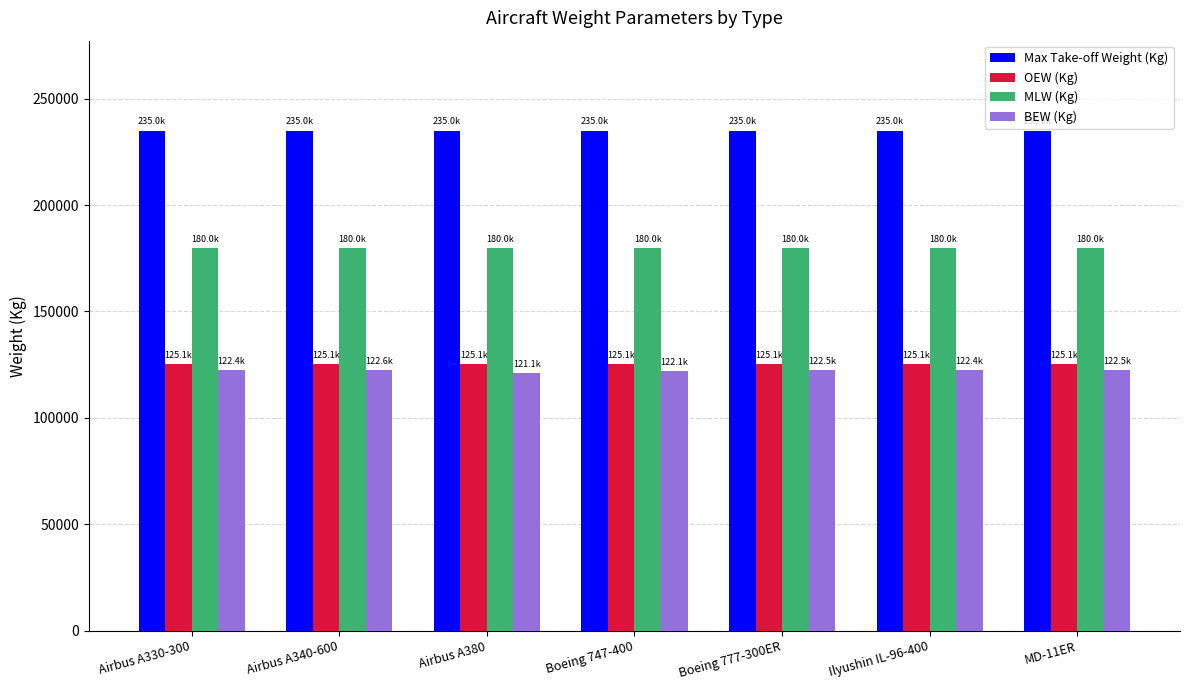

What is the approximate value of Max Take-off Weight (Kg) at Boeing 777-300ER?

235000.0